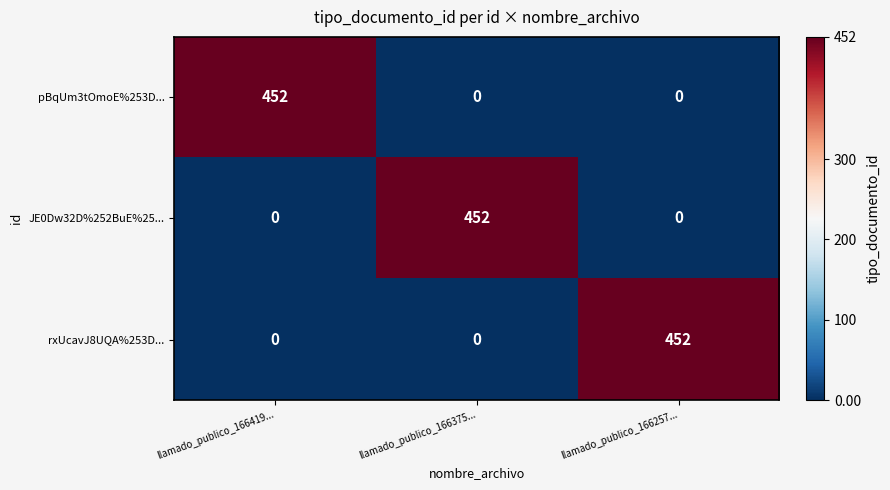

Count the number of data series in this chart.

3